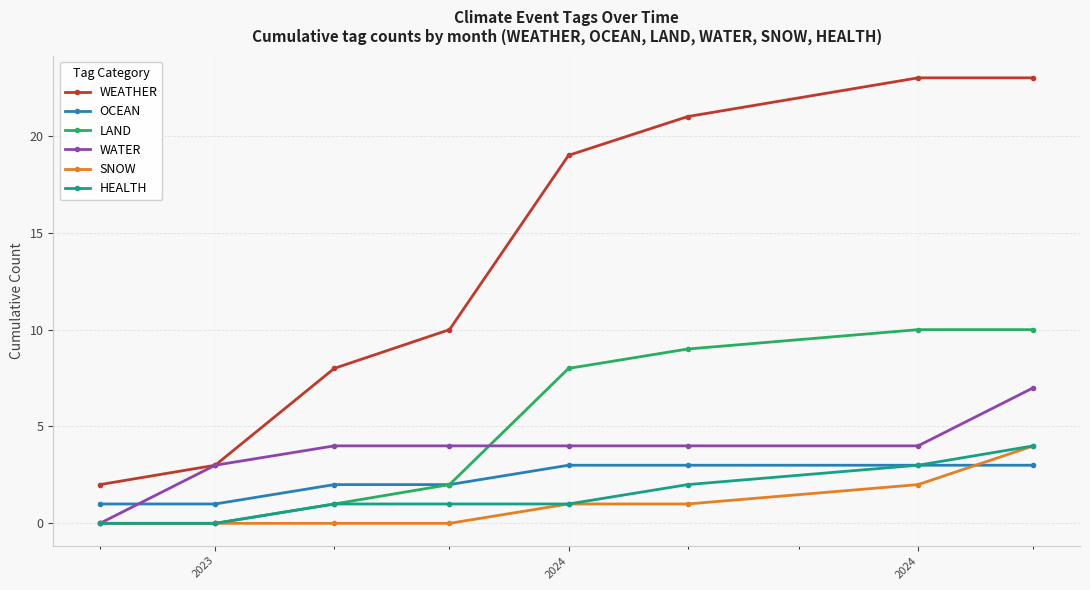

At how many categories does at least one series exceed 16?

4